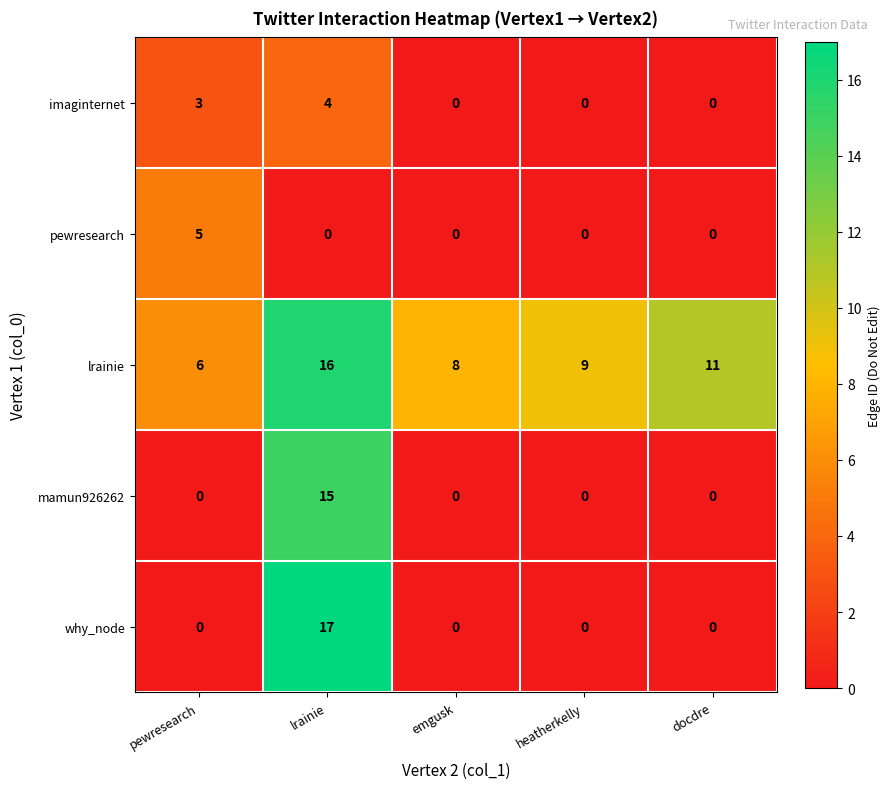

Which series has the widest spread of values?

why_node